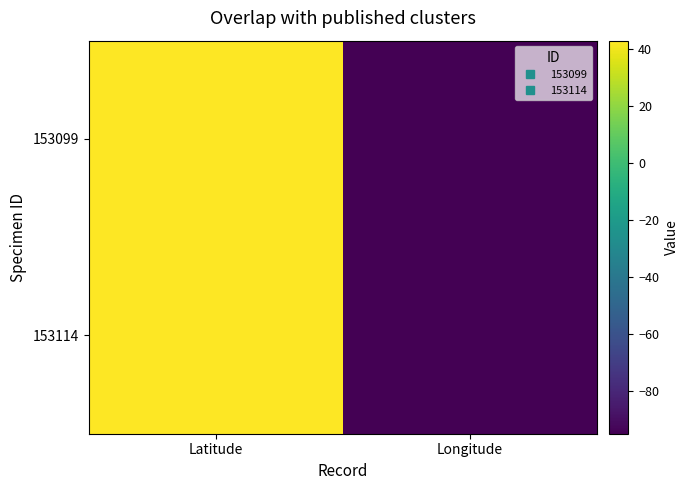

Which series has the largest total across all categories?

153099